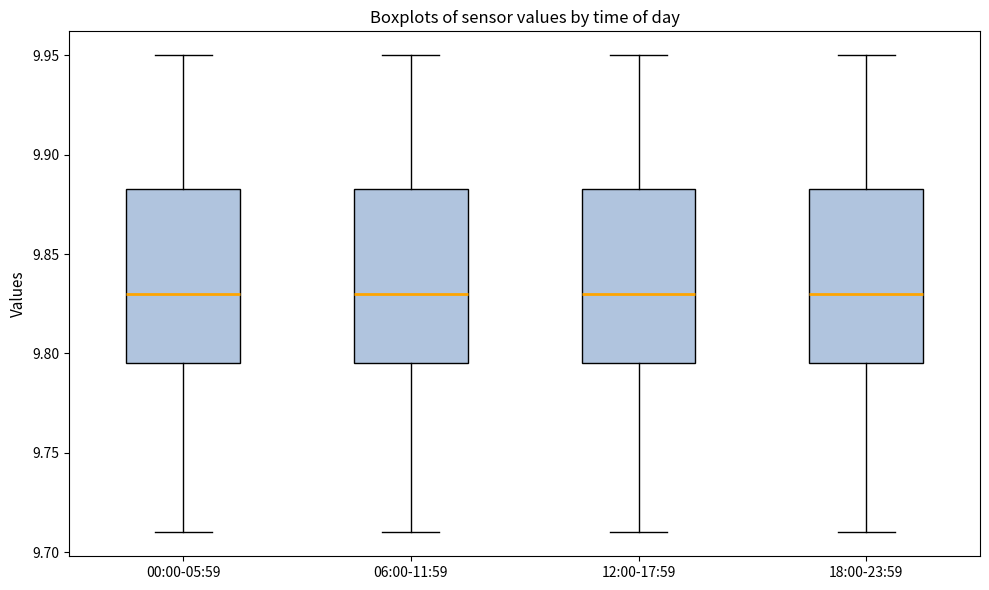

Reading left to right, read every box against the y-axis: the position of its median line, the range the box covers, and the ends of its whiskers. The values are not printed on the chart, so give them approximately, as read against the axis.

00:00-05:59: median 9.830, box 9.795 to 9.885, whiskers 9.710 to 9.950
06:00-11:59: median 9.830, box 9.795 to 9.885, whiskers 9.710 to 9.950
12:00-17:59: median 9.830, box 9.795 to 9.885, whiskers 9.710 to 9.950
18:00-23:59: median 9.830, box 9.795 to 9.885, whiskers 9.710 to 9.950